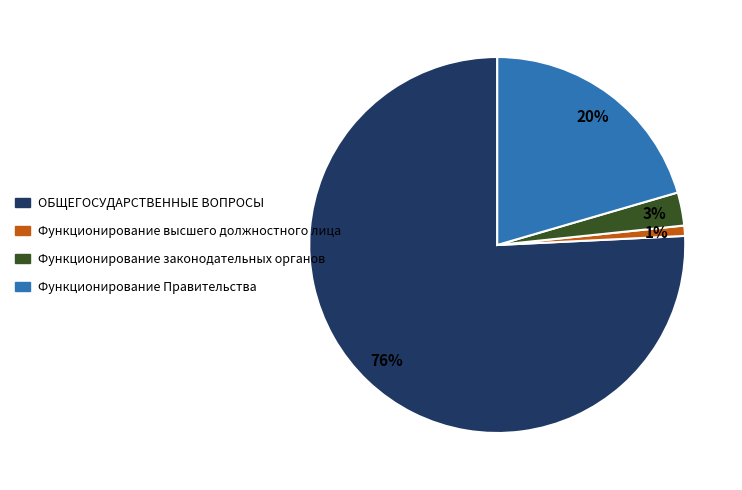

Which category has the biggest portion of the pie?

ОБЩЕГОСУДАРСТВЕННЫЕ ВОПРОСЫ